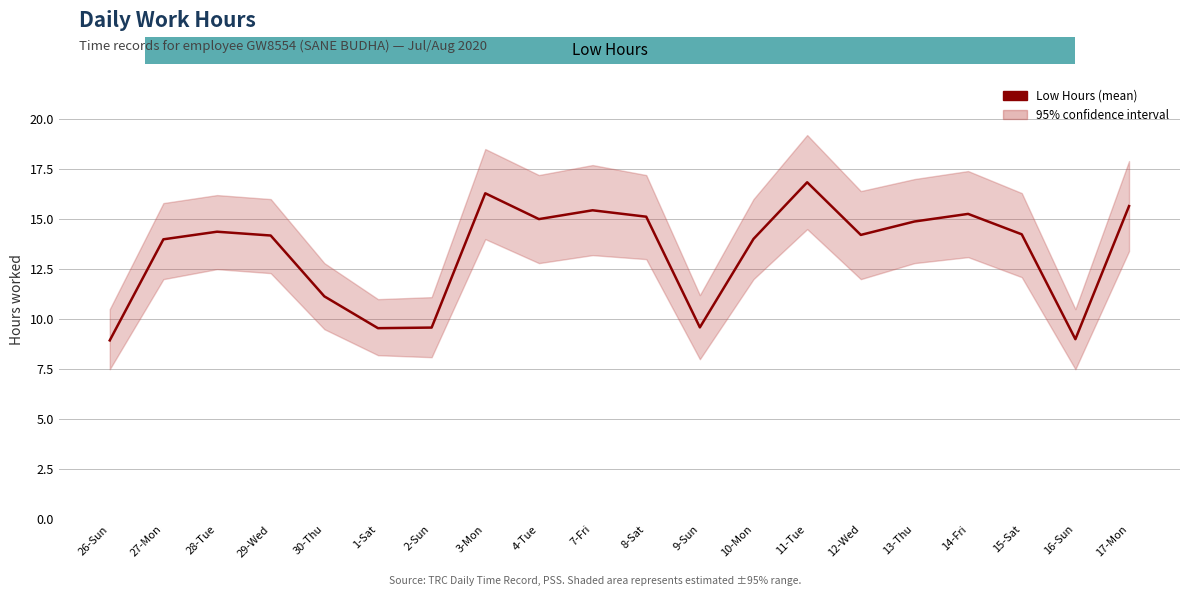

List the labels in order of value, largest first.

11-Tue, 3-Mon, 17-Mon, 7-Fri, 14-Fri, 8-Sat, 4-Tue, 13-Thu, 28-Tue, 15-Sat, 12-Wed, 29-Wed, 10-Mon, 27-Mon, 30-Thu, 9-Sun, 2-Sun, 1-Sat, 16-Sun, 26-Sun